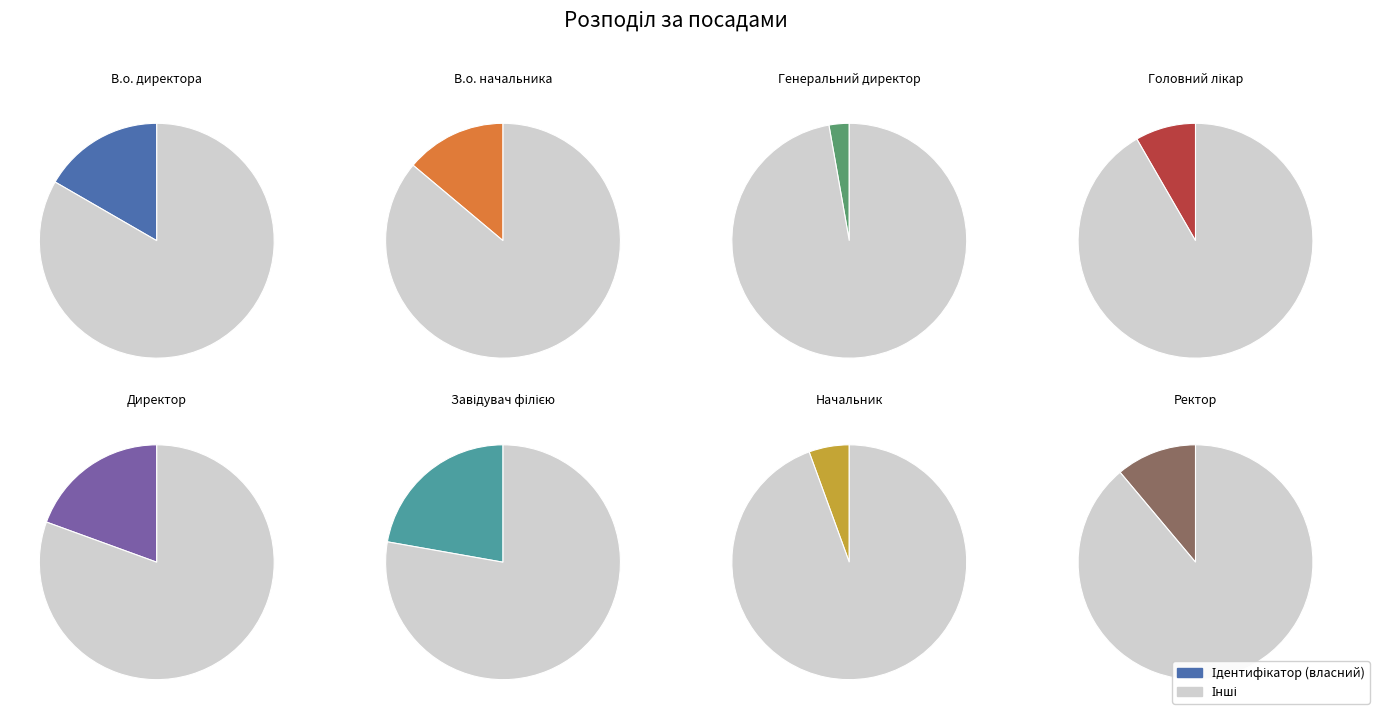

Between Ректор and Головний лікар, which is larger?

Ректор